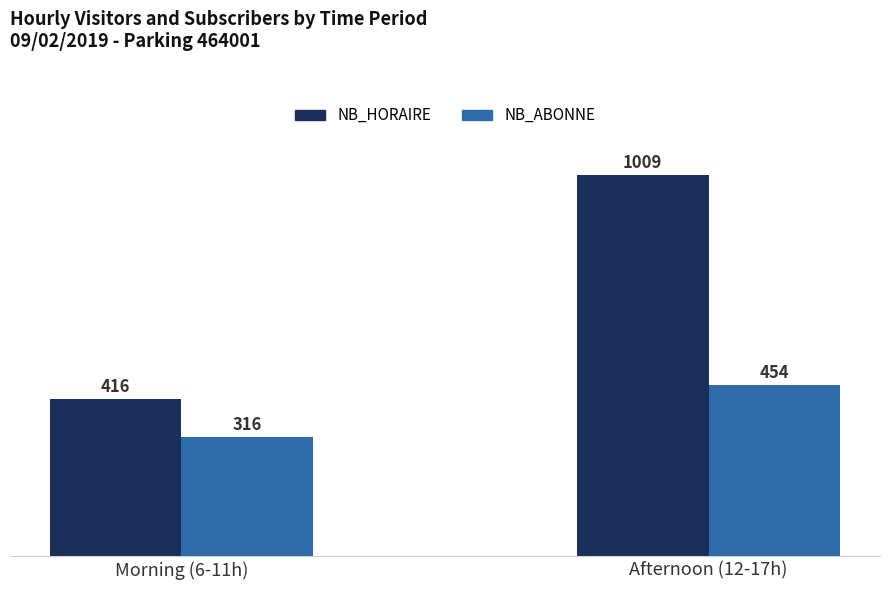

Reading left to right, extract all data points from this chart.

NB_HORAIRE: 416	1009
NB_ABONNE: 316	454